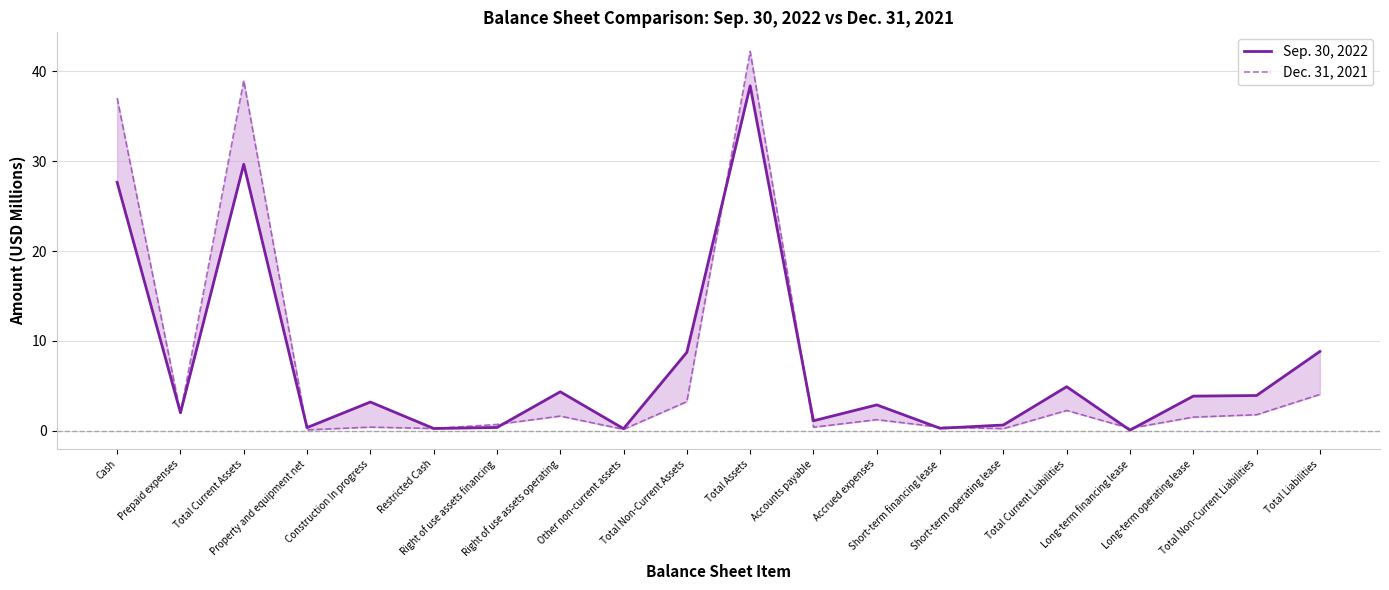

Is the value of Sep. 30, 2022 at Construction In progress greater than the value of Dec. 31, 2021 at Property and equipment net?

Yes